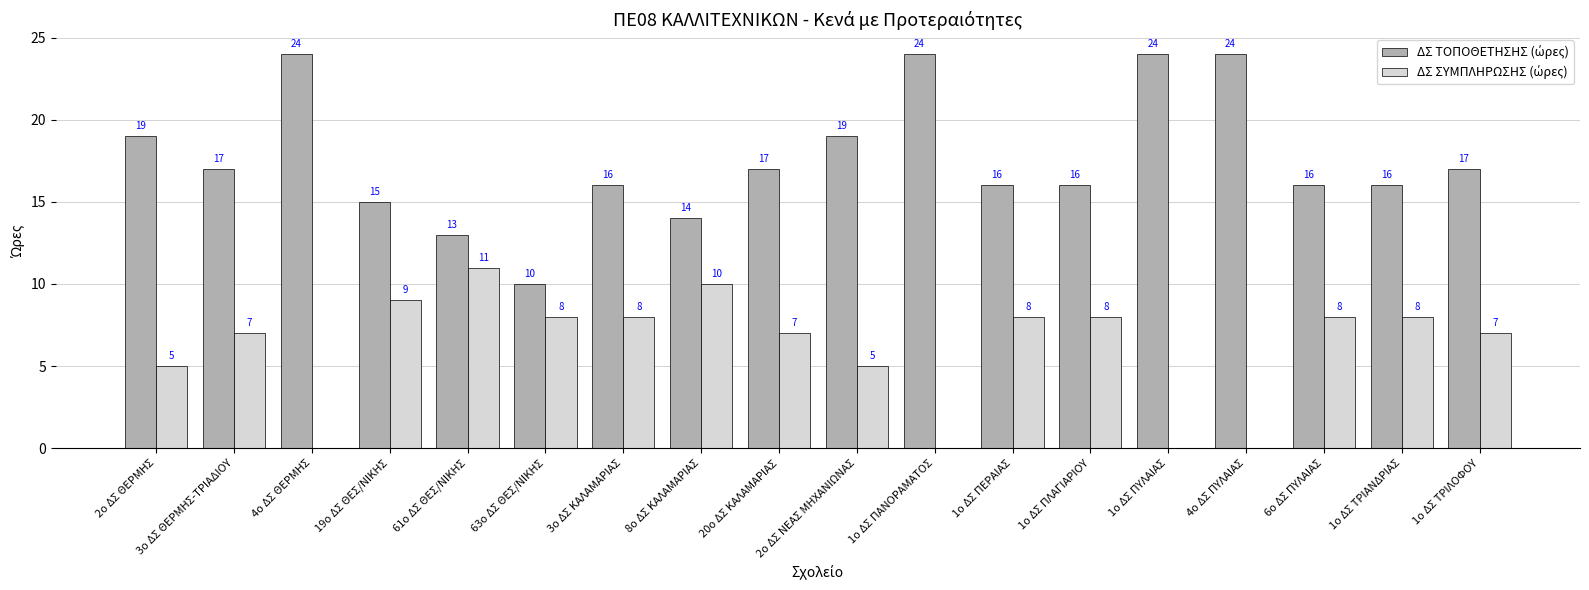

What is the maximum value shown in the chart?

24